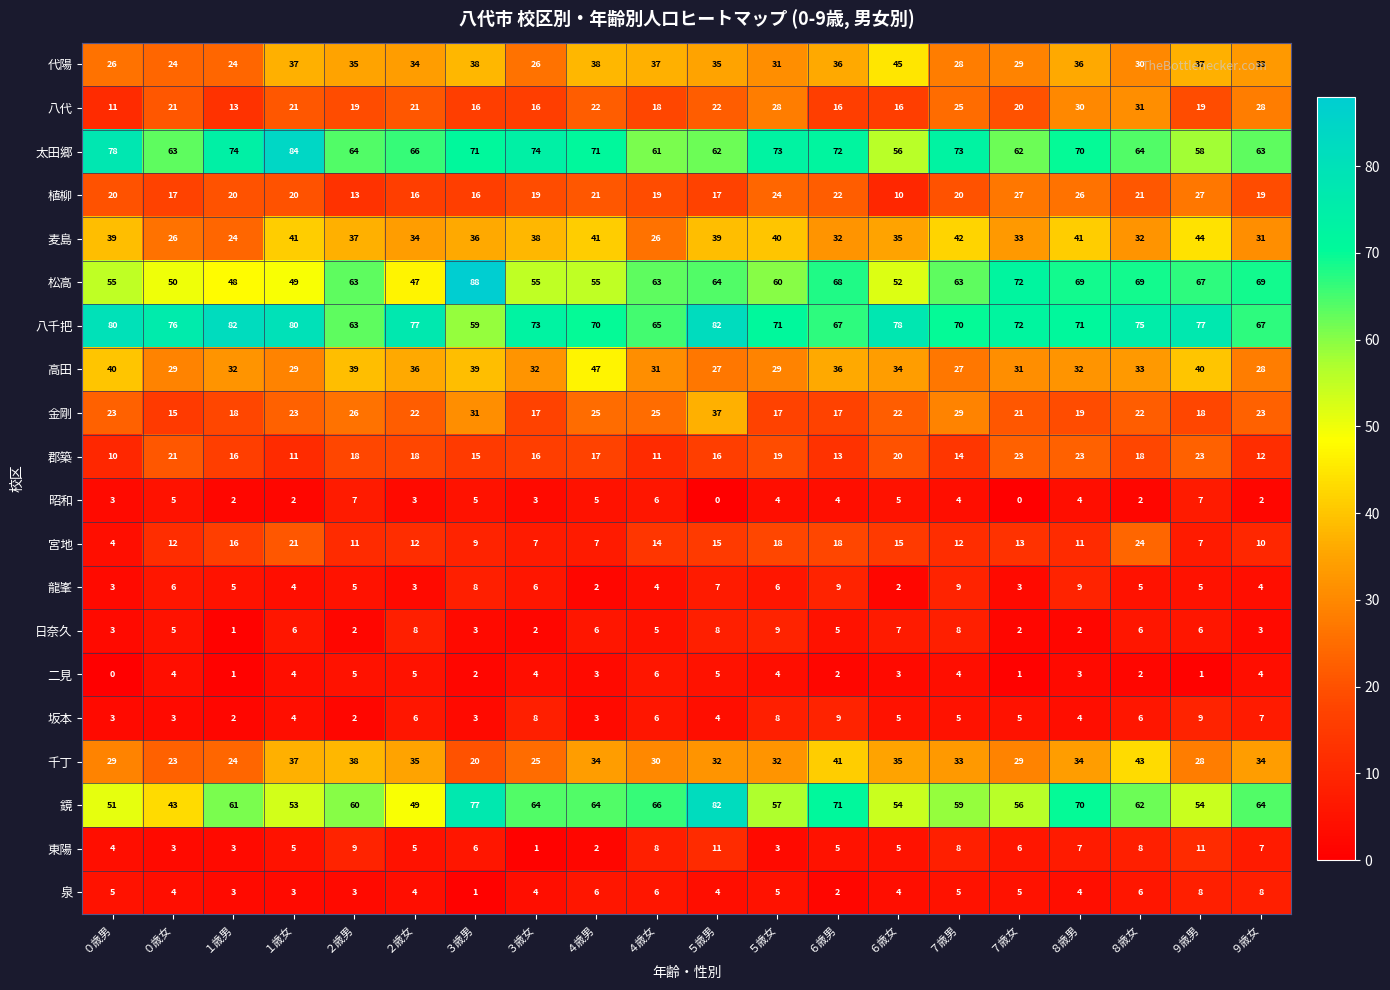

Count the number of data series in this chart.

20